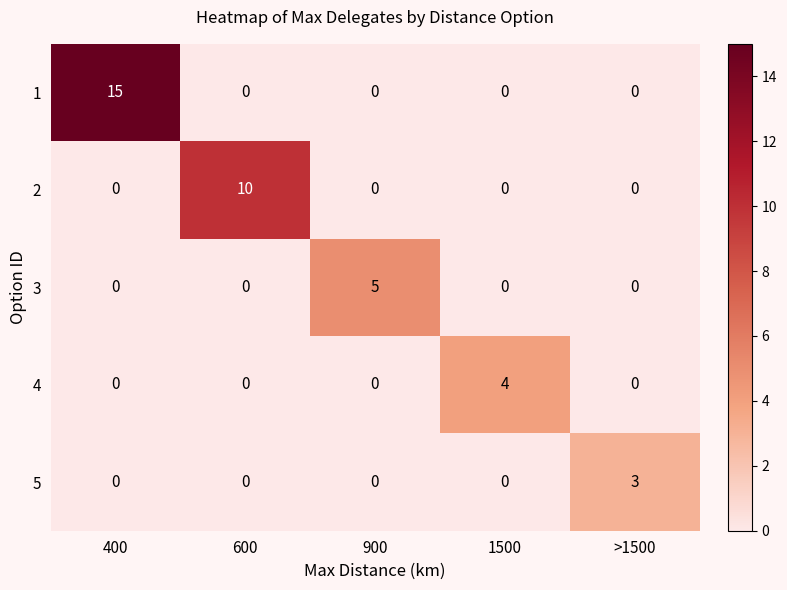

What is the total value across all series at 1500?

4